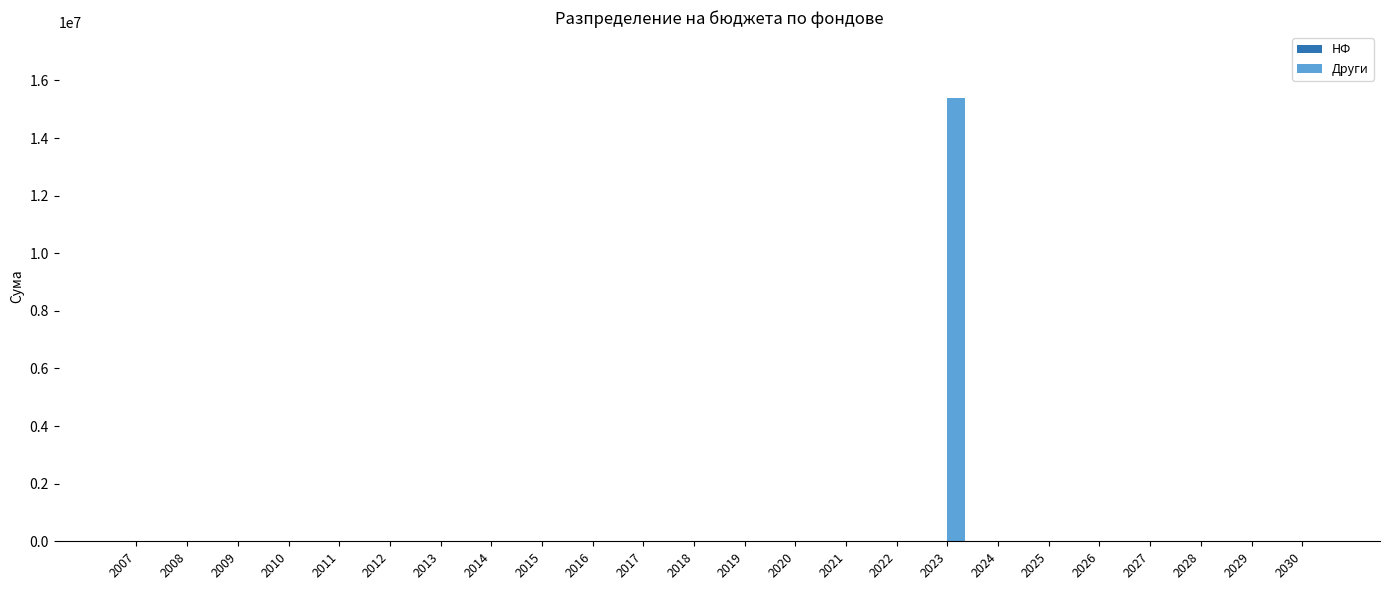

What is the maximum value shown in the chart?

15372864